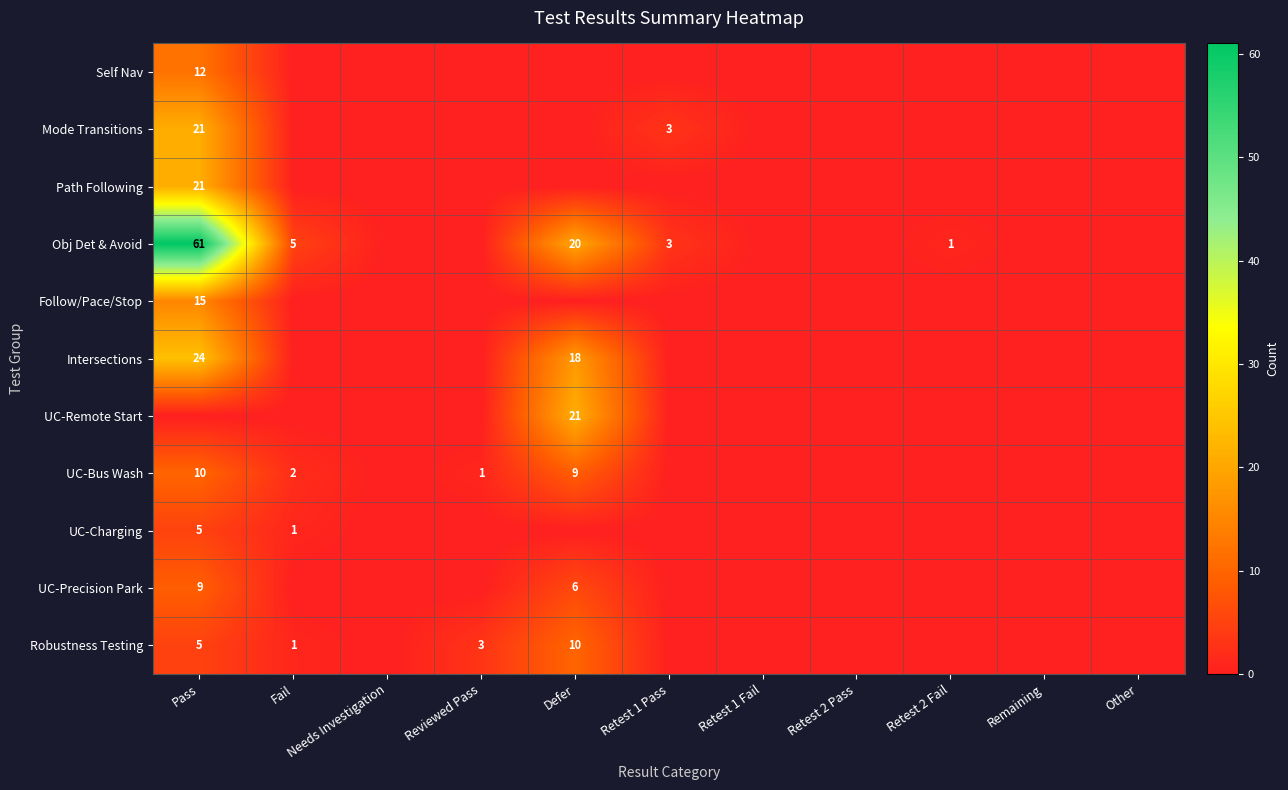

What is the total value across all series at Retest 2 Fail?

1